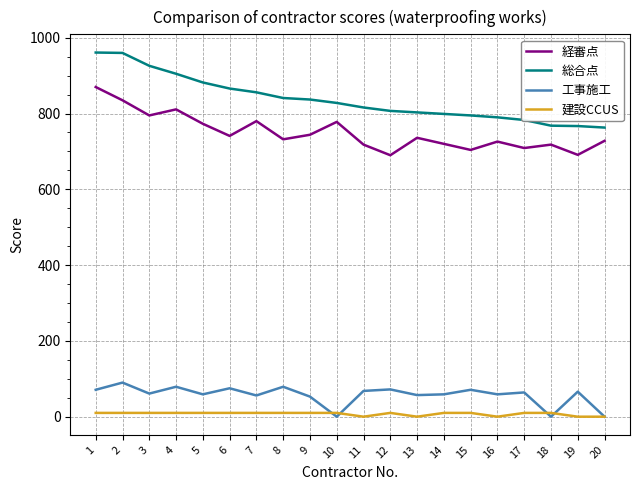

What is the greatest value displayed?

961